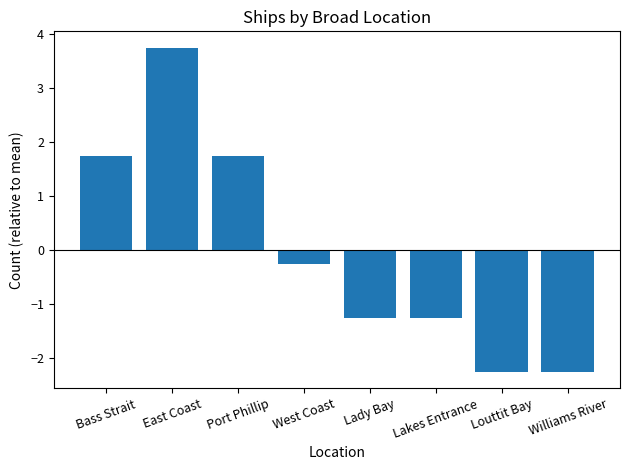

Reading left to right, extract all data points from this chart.

Bass Strait=1.8	East Coast=3.8	Port Phillip=1.8	West Coast=-0.2	Lady Bay=-1.2	Lakes Entrance=-1.2	Louttit Bay=-2.2	Williams River=-2.2